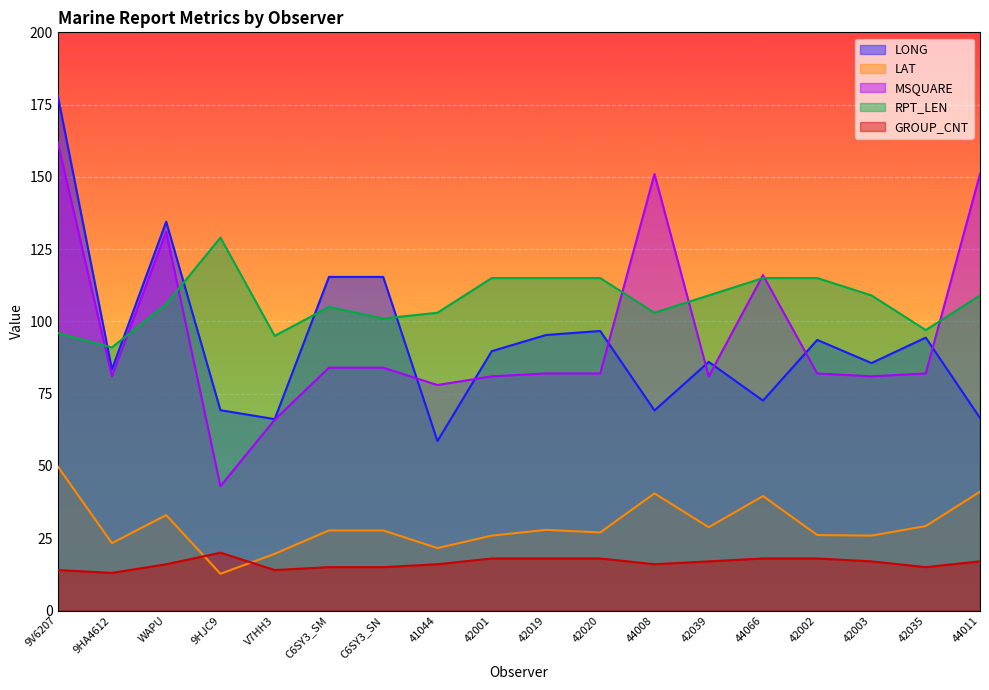

At which label does RPT_LEN first exceed 109?

9HJC9